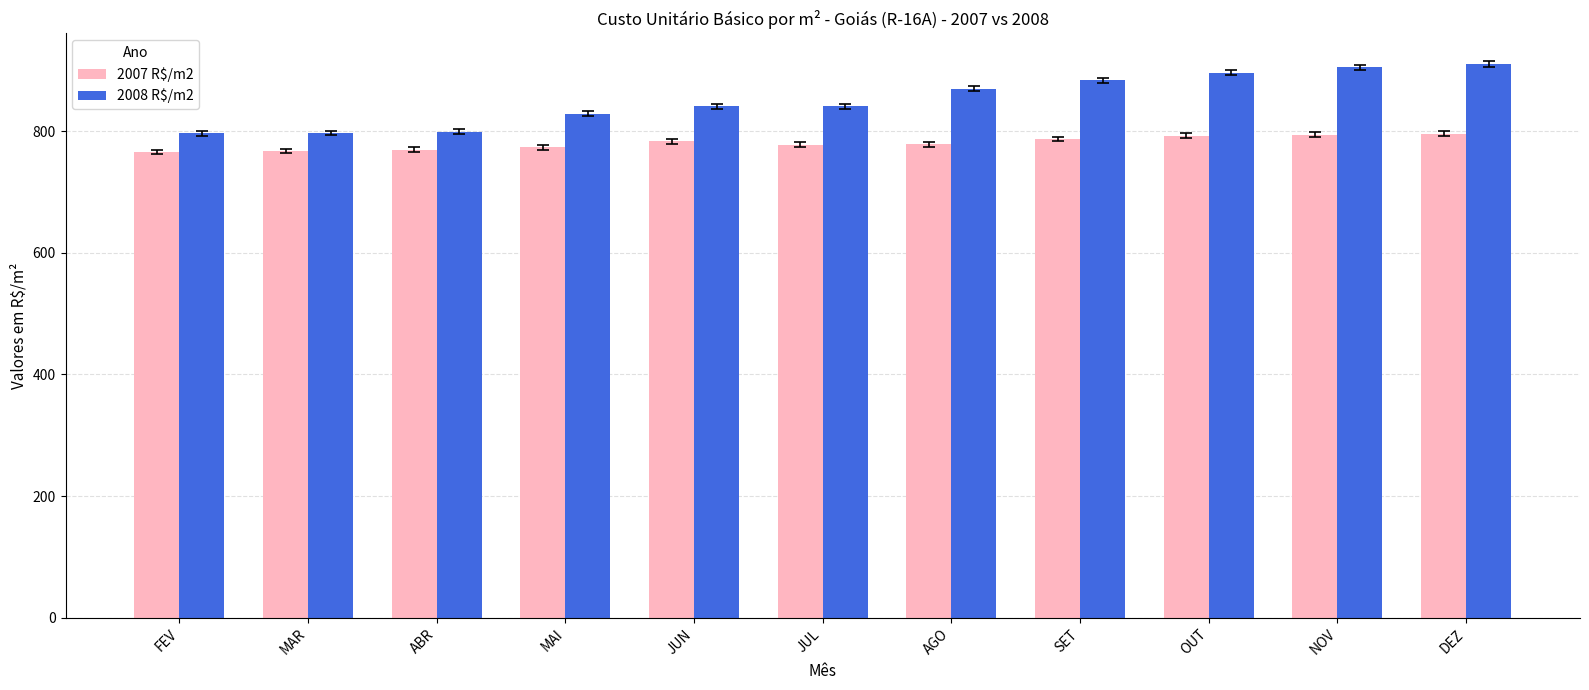

What is the average value of the 2008 R$/m2 series?

851.6